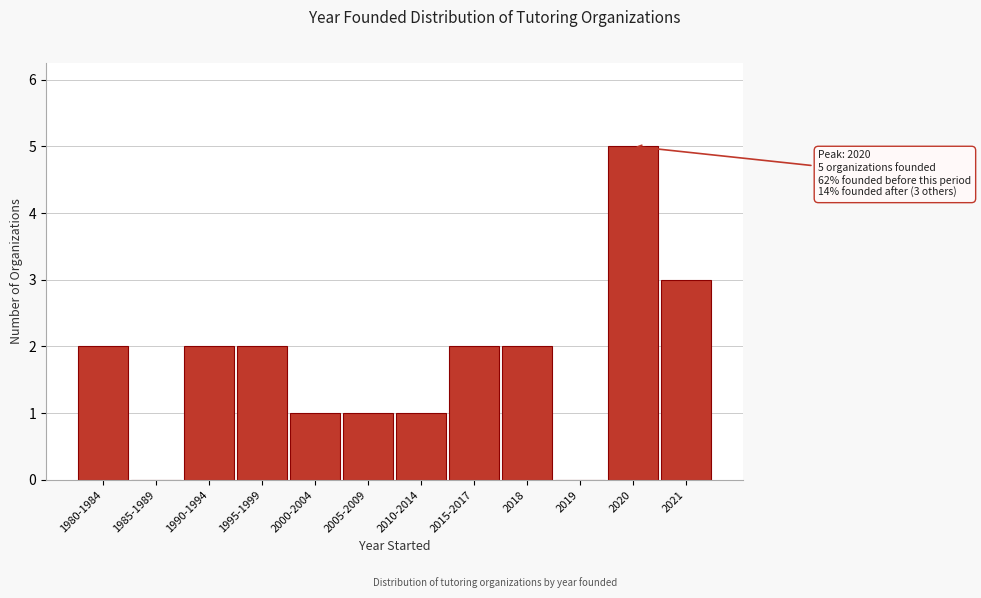

Reading right to left, transcribe all the data shown in this chart.

2021=3	2020=5	2019=0	2018=2	2015-2017=2	2010-2014=1	2005-2009=1	2000-2004=1	1995-1999=2	1990-1994=2	1985-1989=0	1980-1984=2